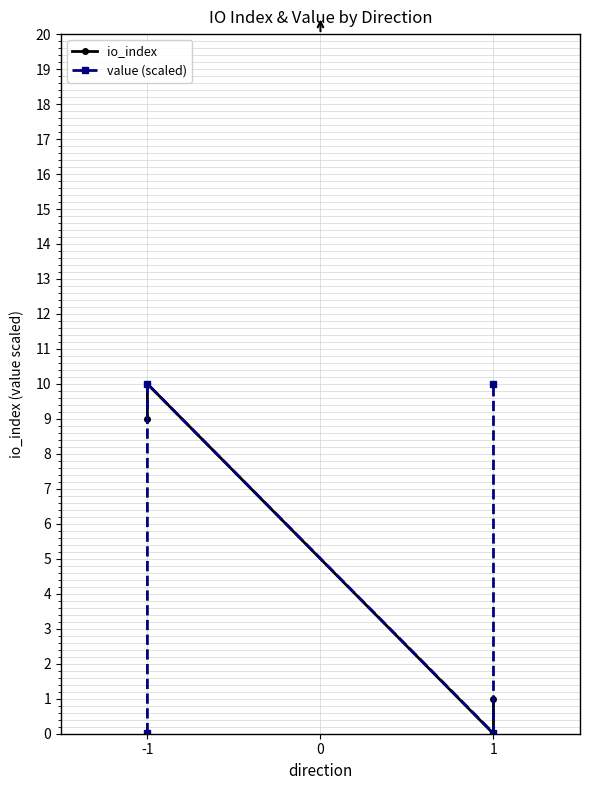

Which series has the widest spread of values?

io_index